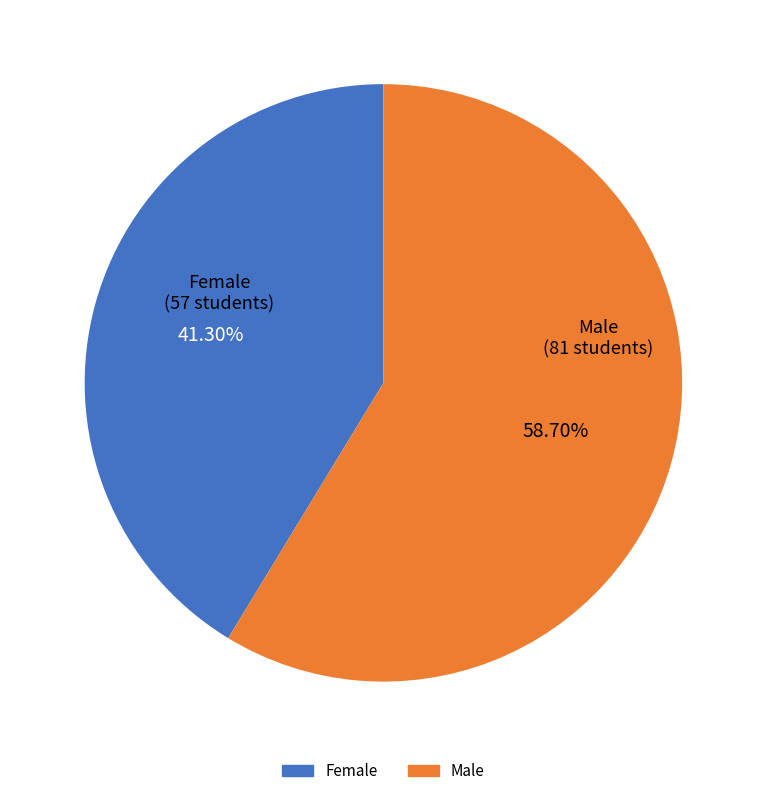

Which has a higher value, Female or Male?

Male